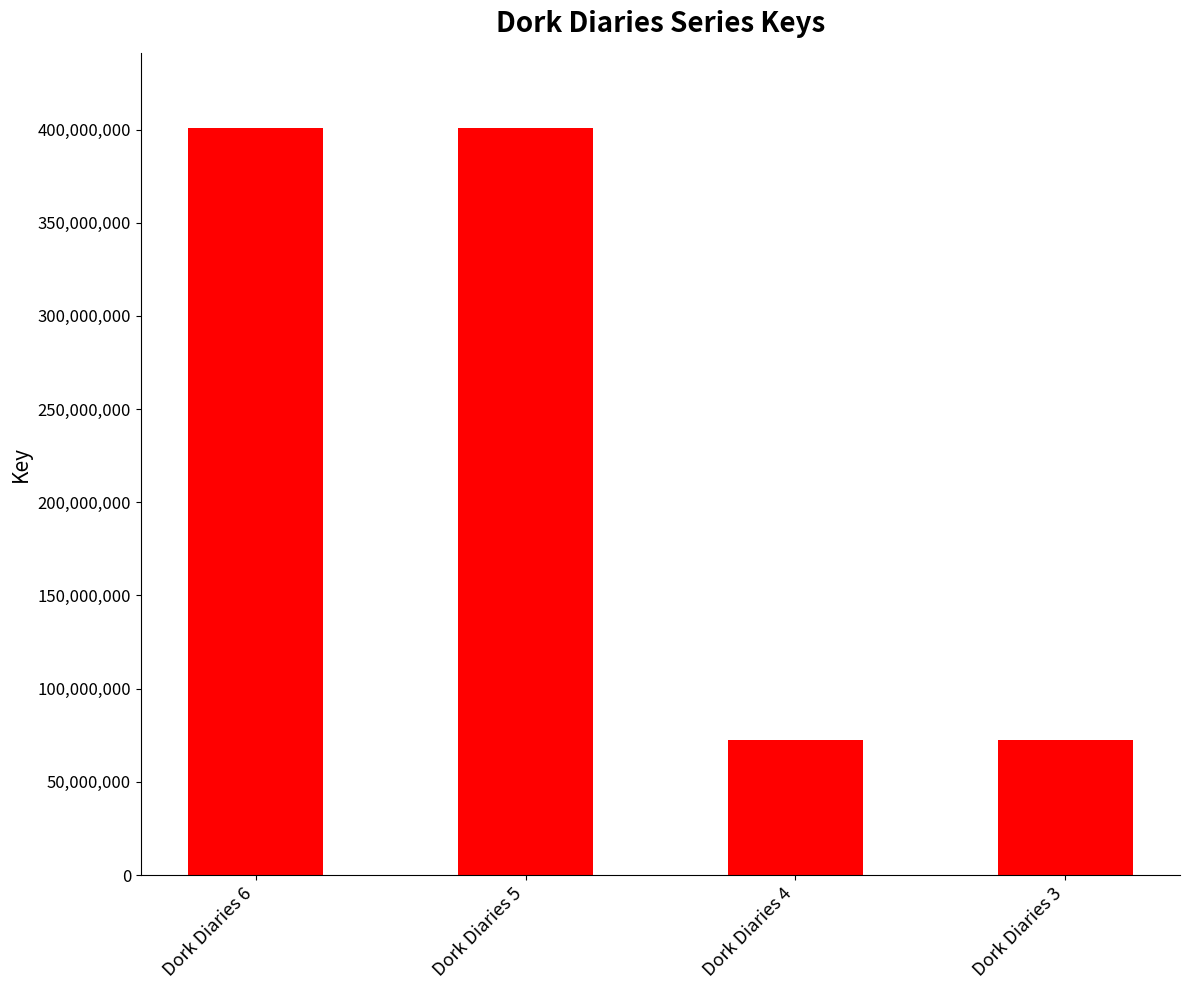

The value at Dork Diaries 3 is 72340936. True or false?

True